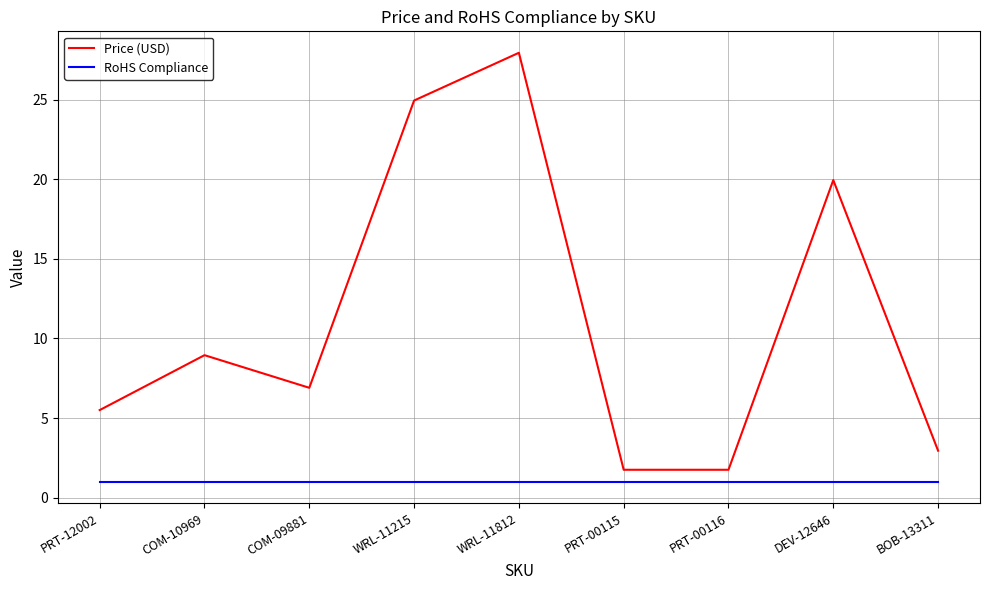

What is the sum of the RoHS Compliance values at COM-09881 and PRT-12002?

2.0